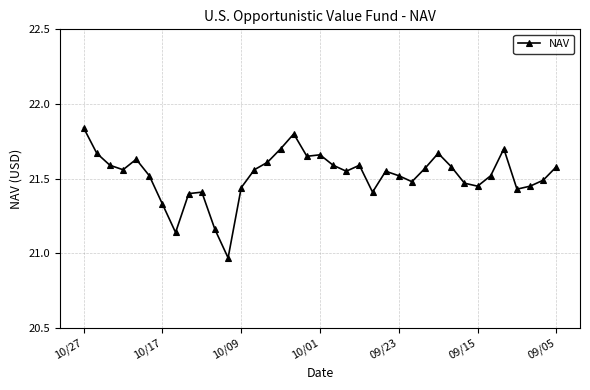

How many lines are shown in the chart?

1